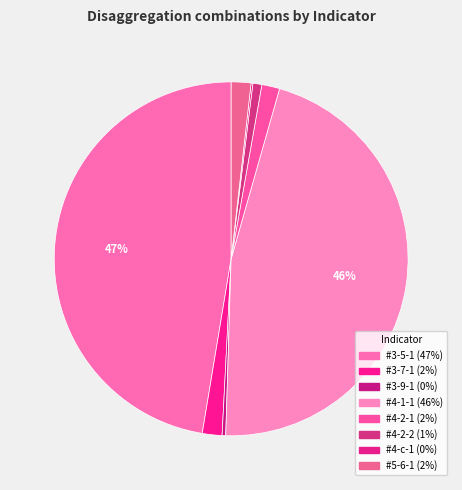

How many slices are in this pie chart?

8